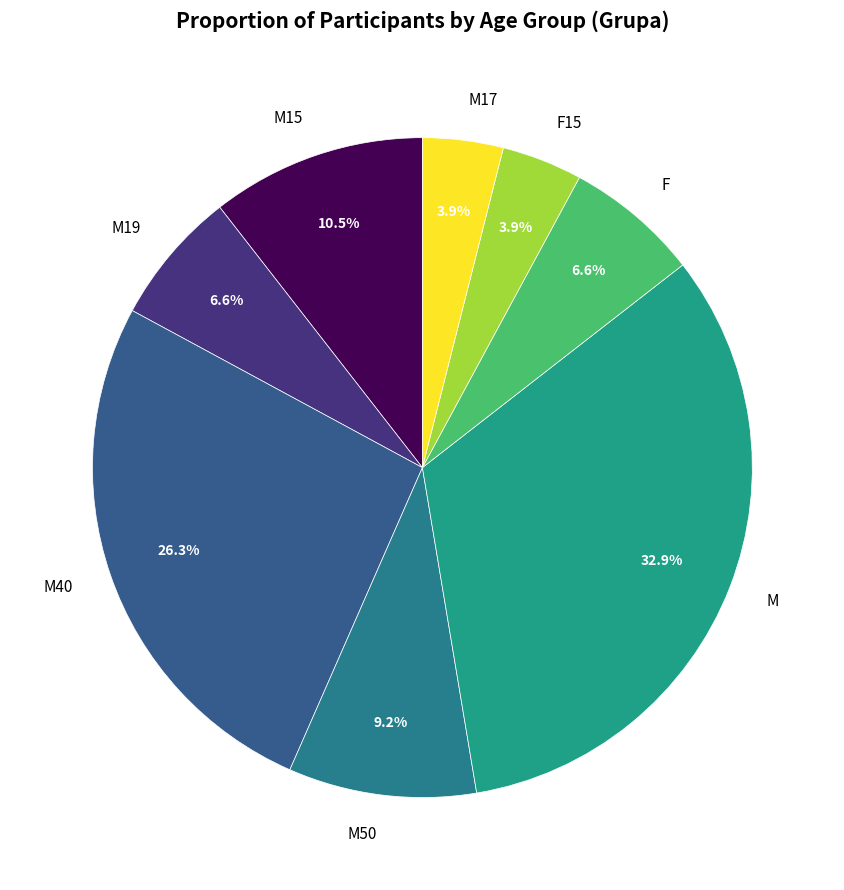

What is the total percentage of F and M40?

32.9%